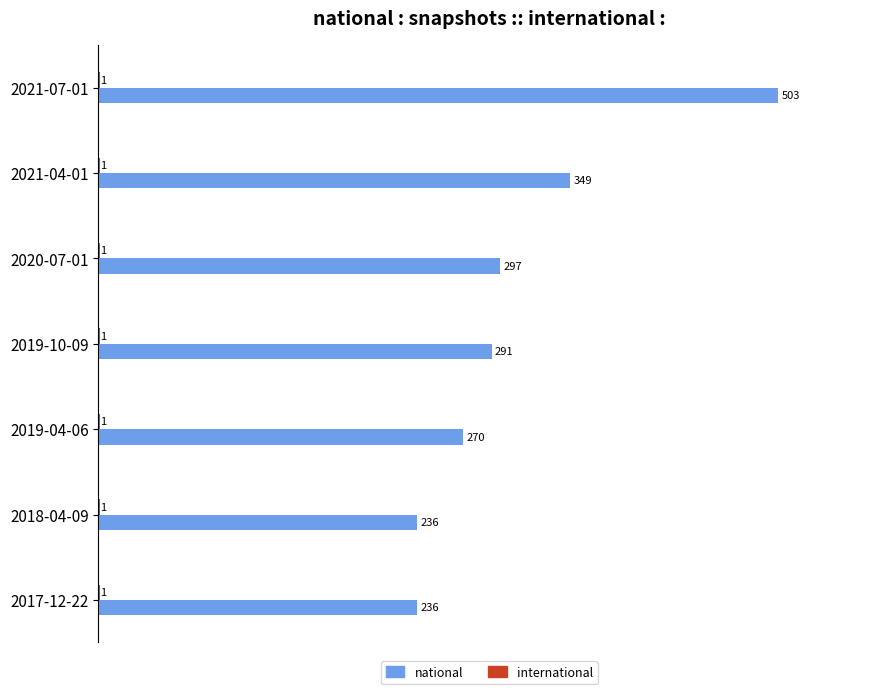

Is it true that national equals 513 at 2019-10-09?

False